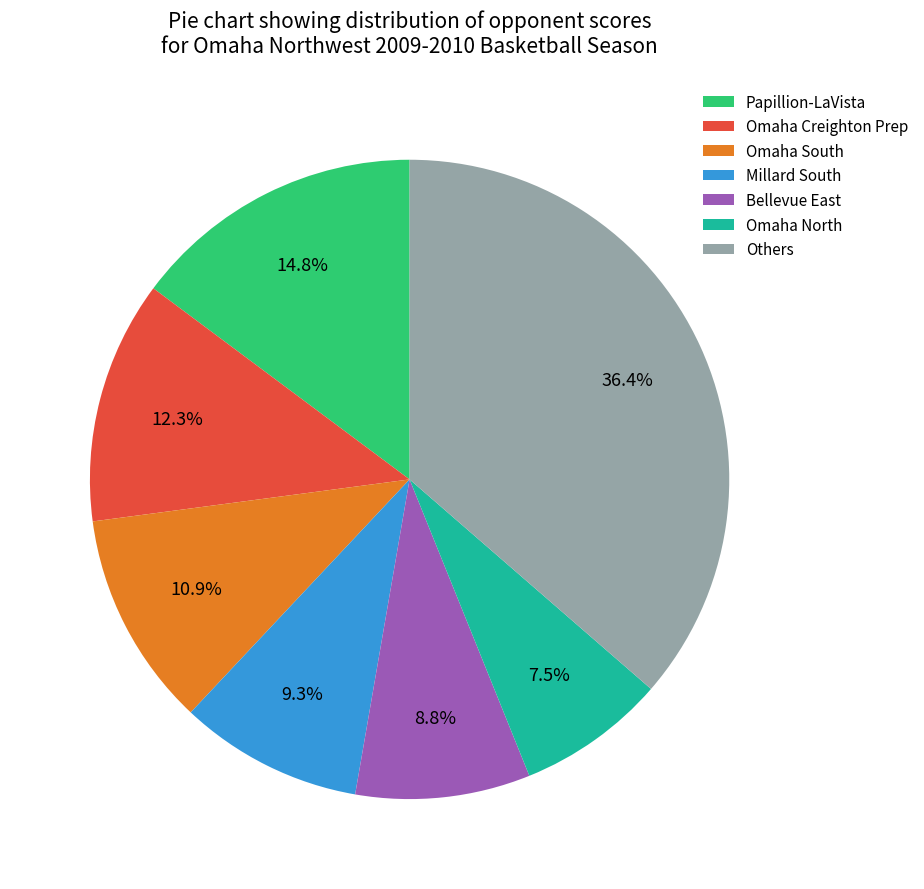

Which slice is the largest?

Others